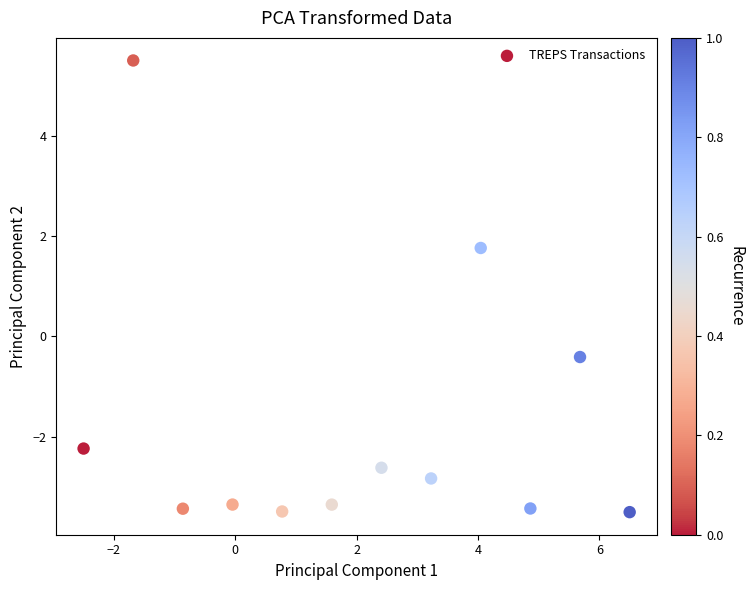

What is the average X value?

2.0